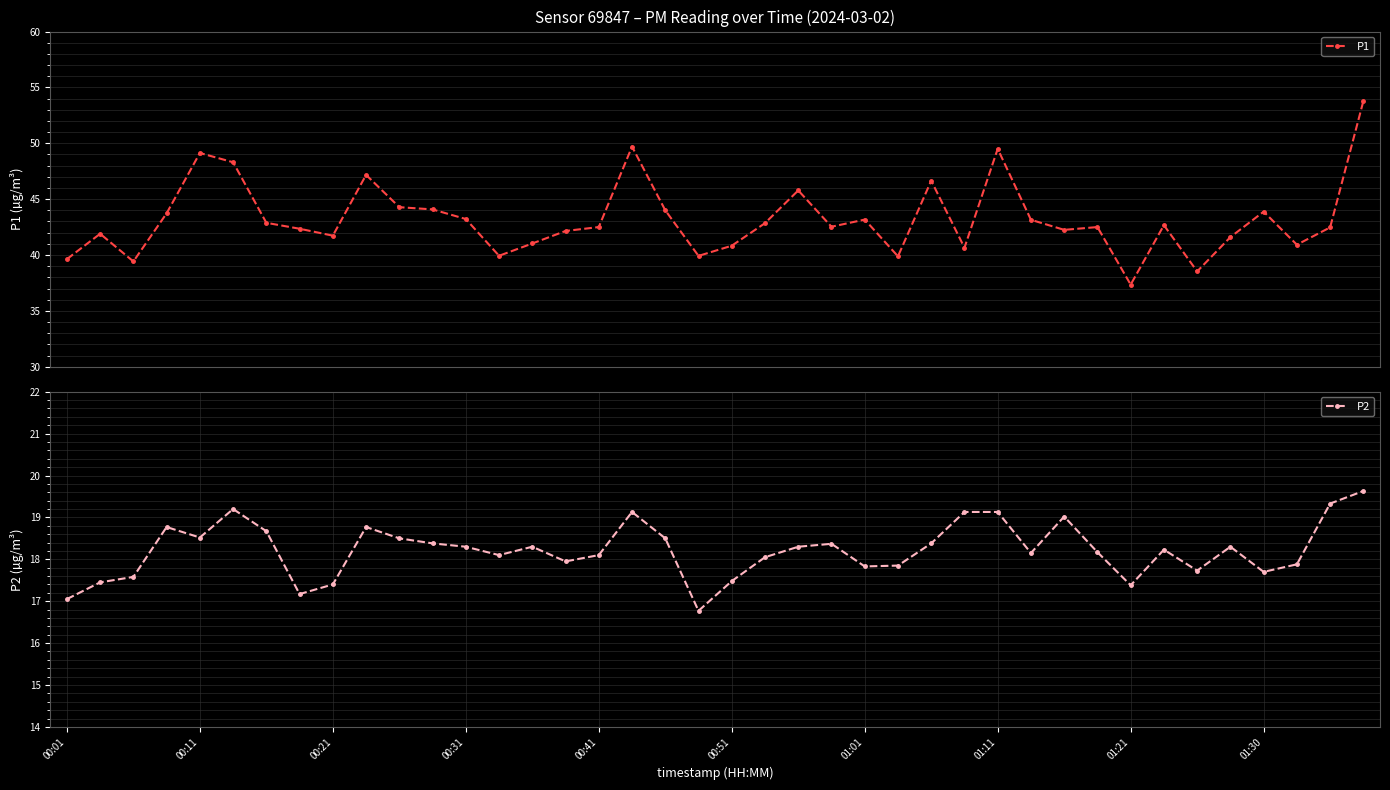

At which category is the sum across all series the highest?

39